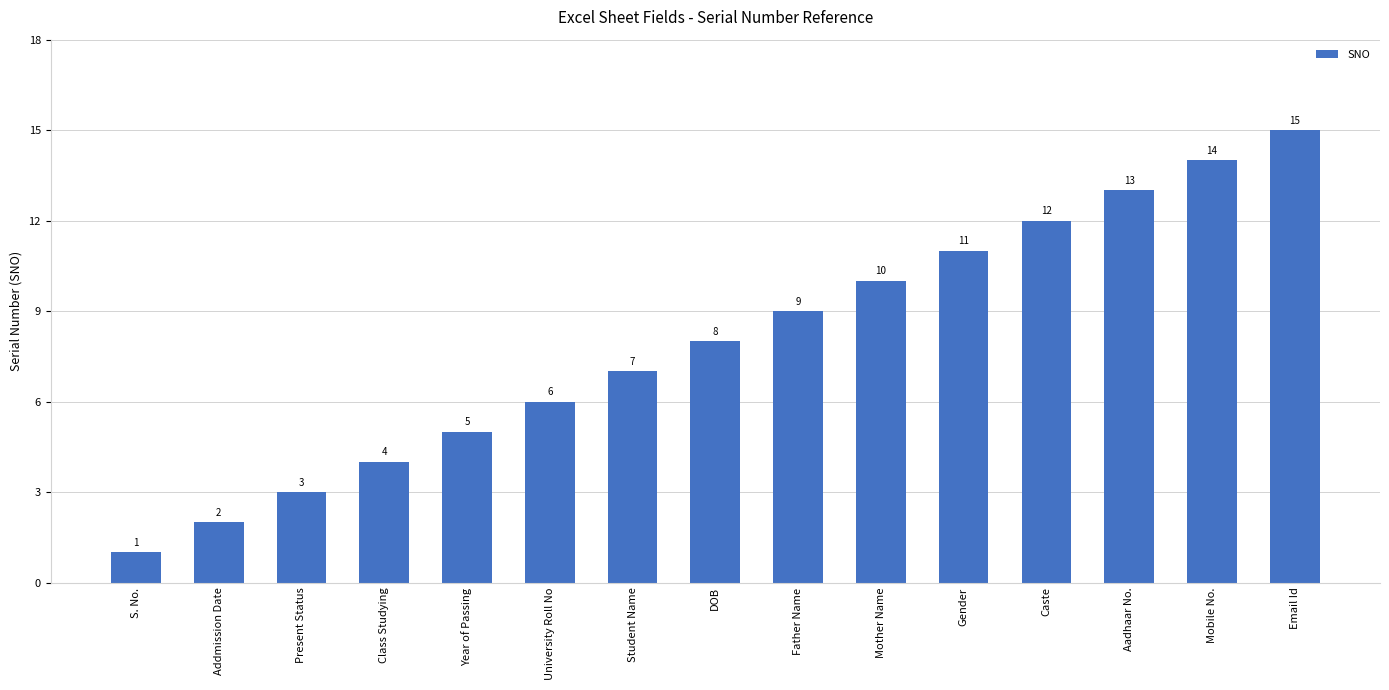

Reading left to right, list all the values displayed in this chart.

S. No.=1	Addmission Date=2	Present Status=3	Class Studying=4	Year of Passing=5	University Roll No=6	Student Name=7	DOB=8	Father Name=9	Mother Name=10	Gender=11	Caste=12	Aadhaar No.=13	Mobile No.=14	Email Id=15